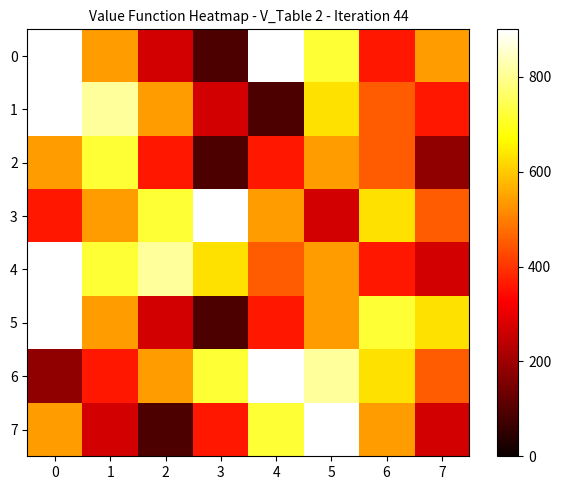

At which category does the chart reach its minimum across all series?

3